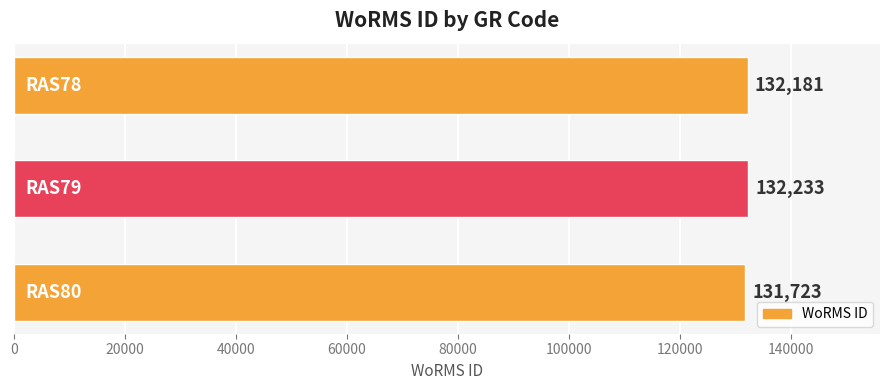

How many values are between 131723 and 132233?

3